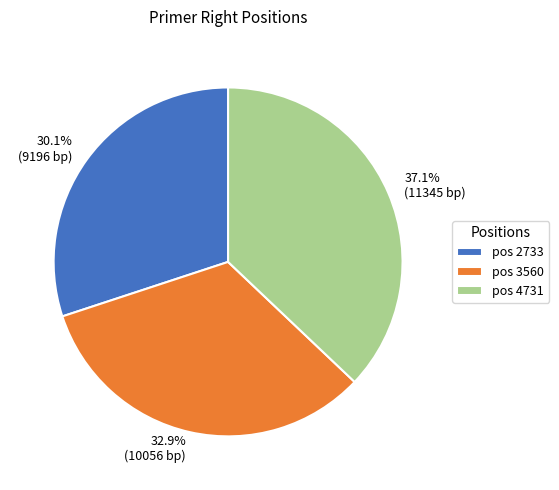

Is there any slice that represents more than half of the pie?

No